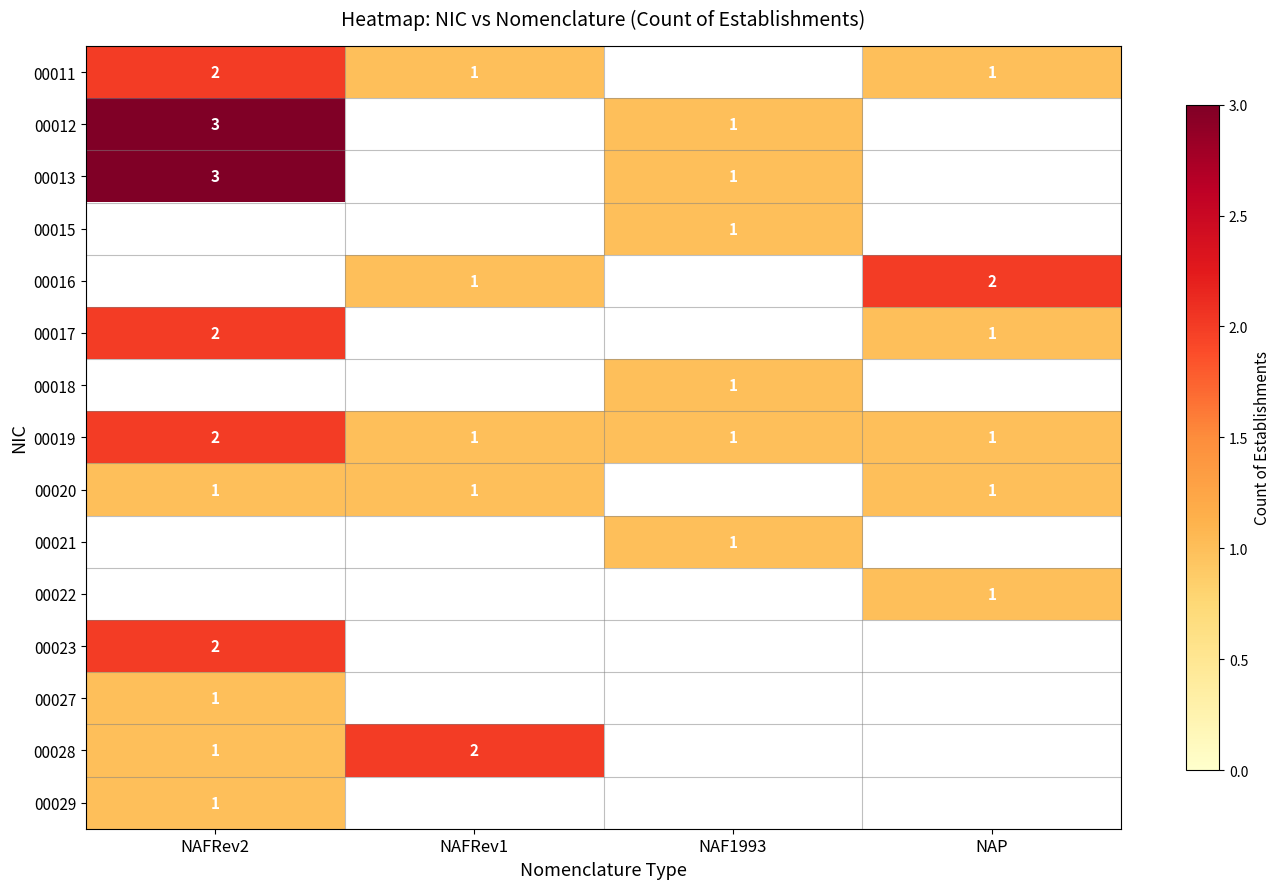

Which has a higher value, NAFRev1 or NAFRev2?

NAFRev2